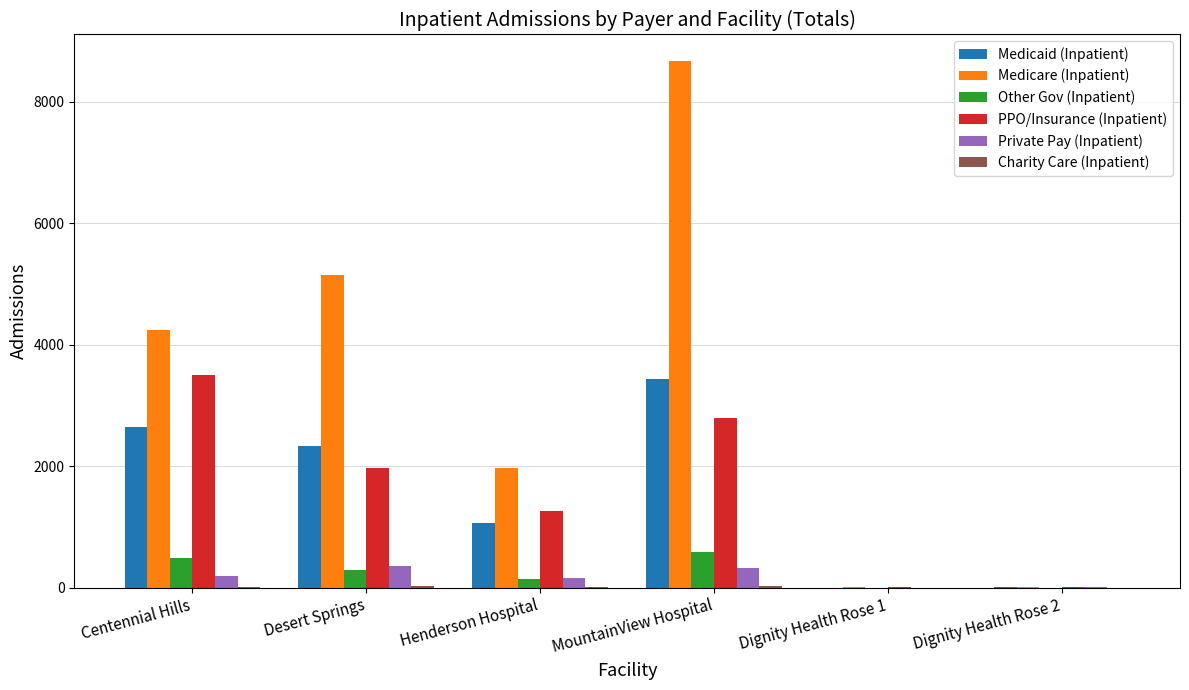

What is the sum of all Other Gov (Inpatient) values?

1508